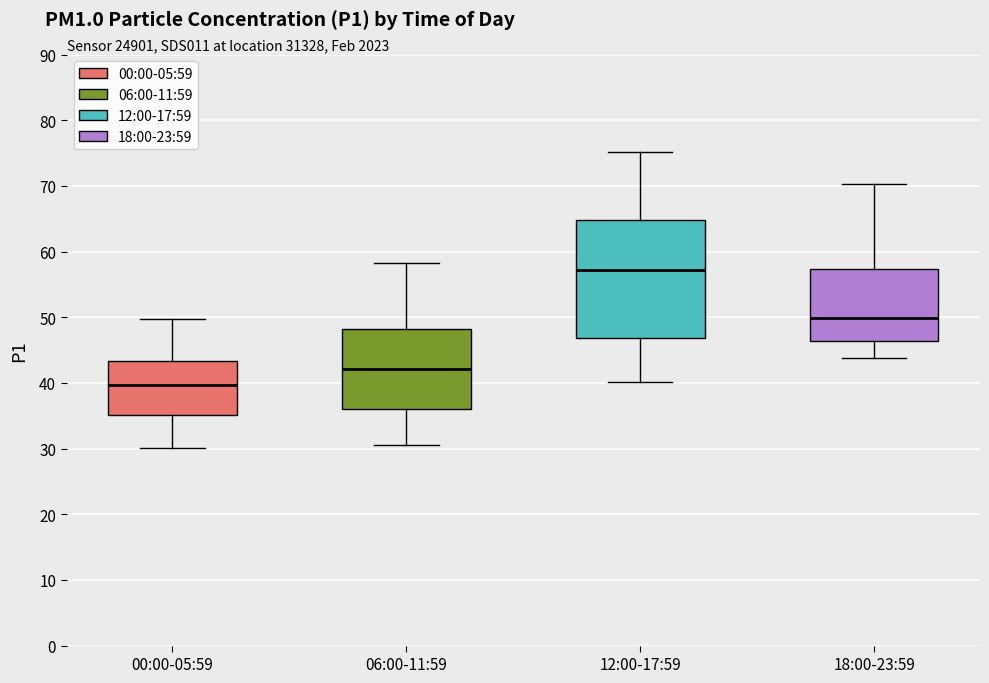

Where is the upper edge of the box for 12:00-17:59 on the y-axis? The values are not printed on the chart, so give them approximately, as read against the axis.

65